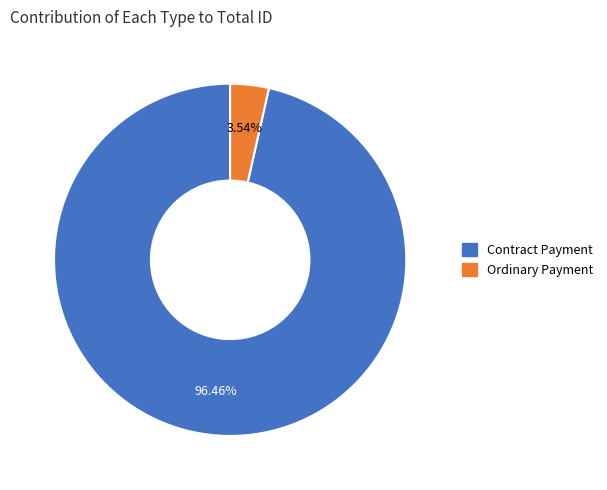

Between Contract Payment and Ordinary Payment, which is larger?

Contract Payment